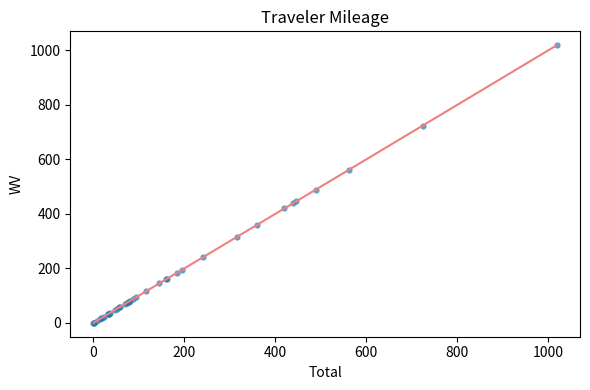

What Y value in the scatter plot is closest to 509?

489.1